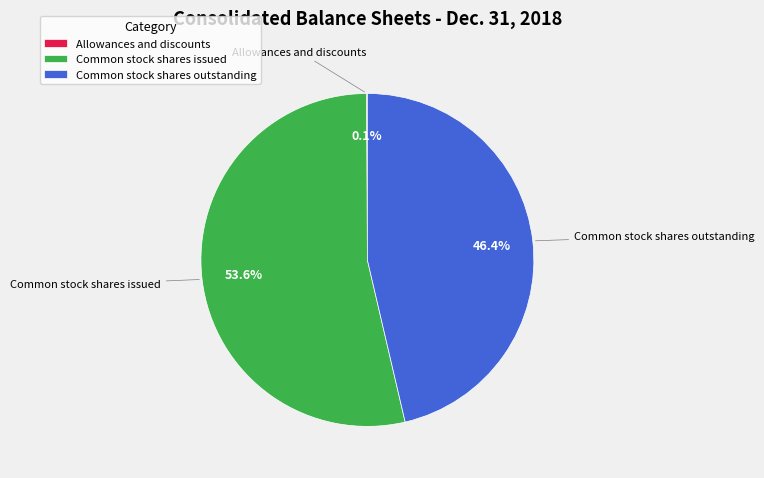

What is the total percentage of Common stock shares outstanding and Common stock shares issued?

99.9%